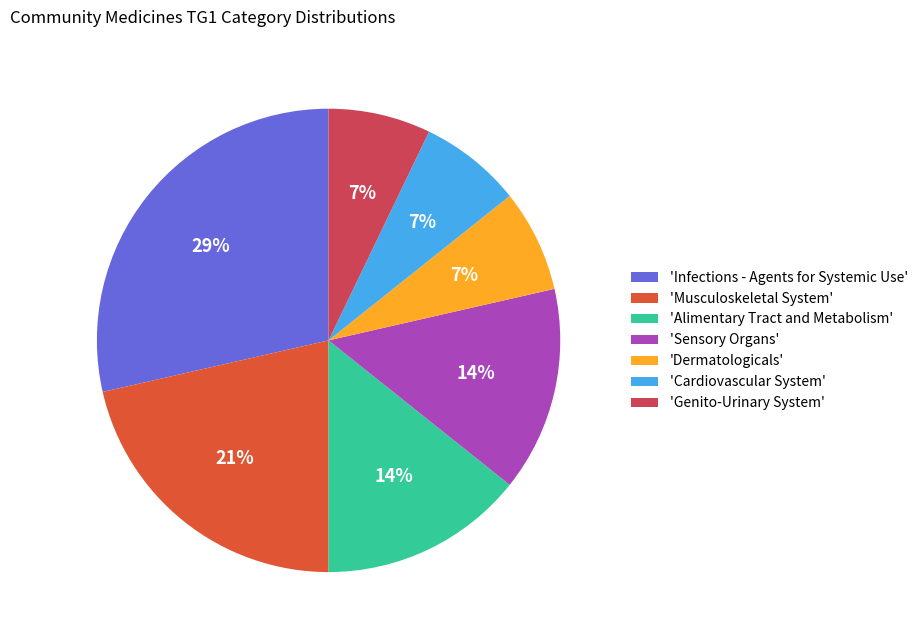

Which slice is the largest?

'Infections - Agents for Systemic Use'